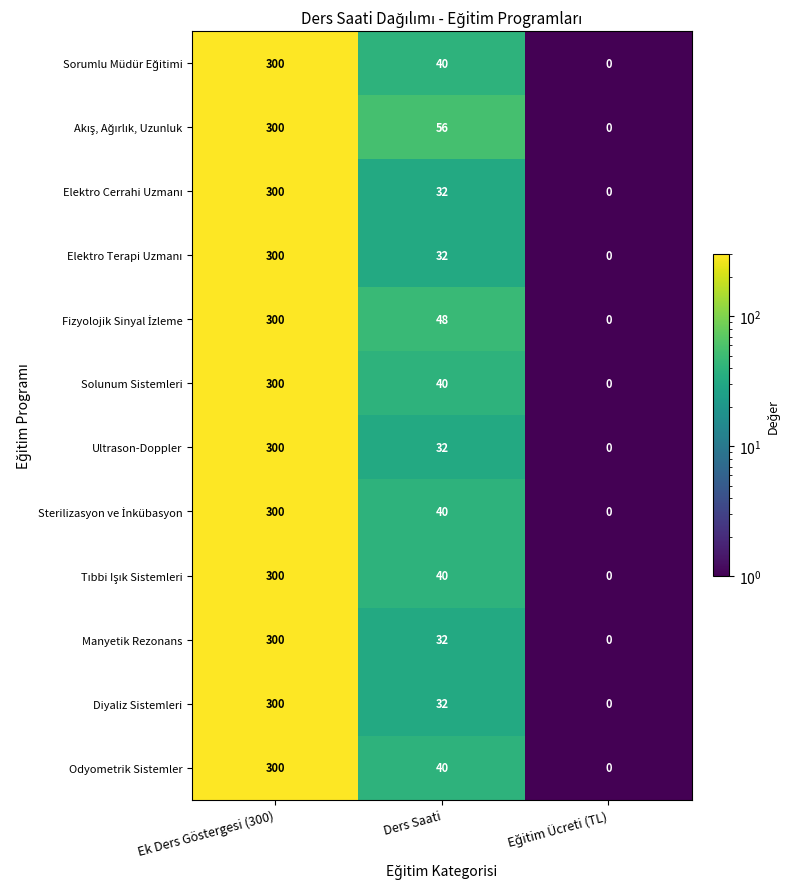

How many data points does each series have?

3